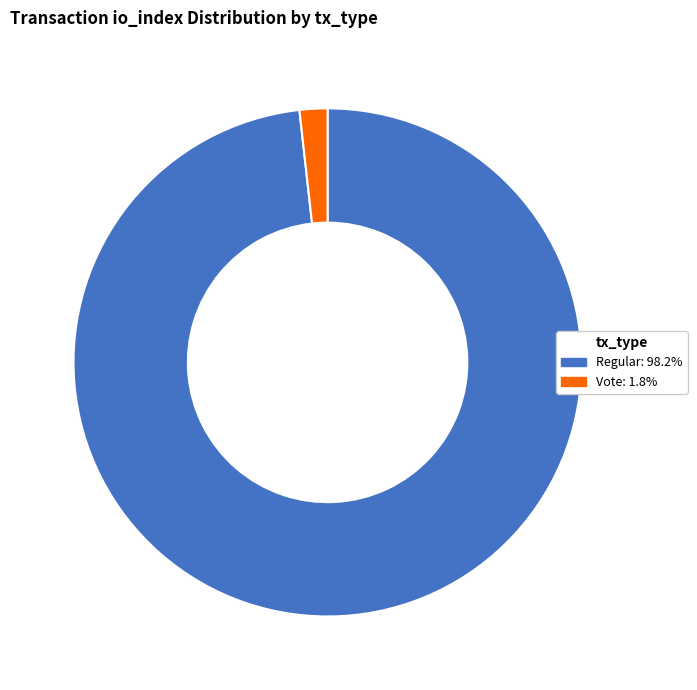

Is there a majority slice in this chart?

Yes